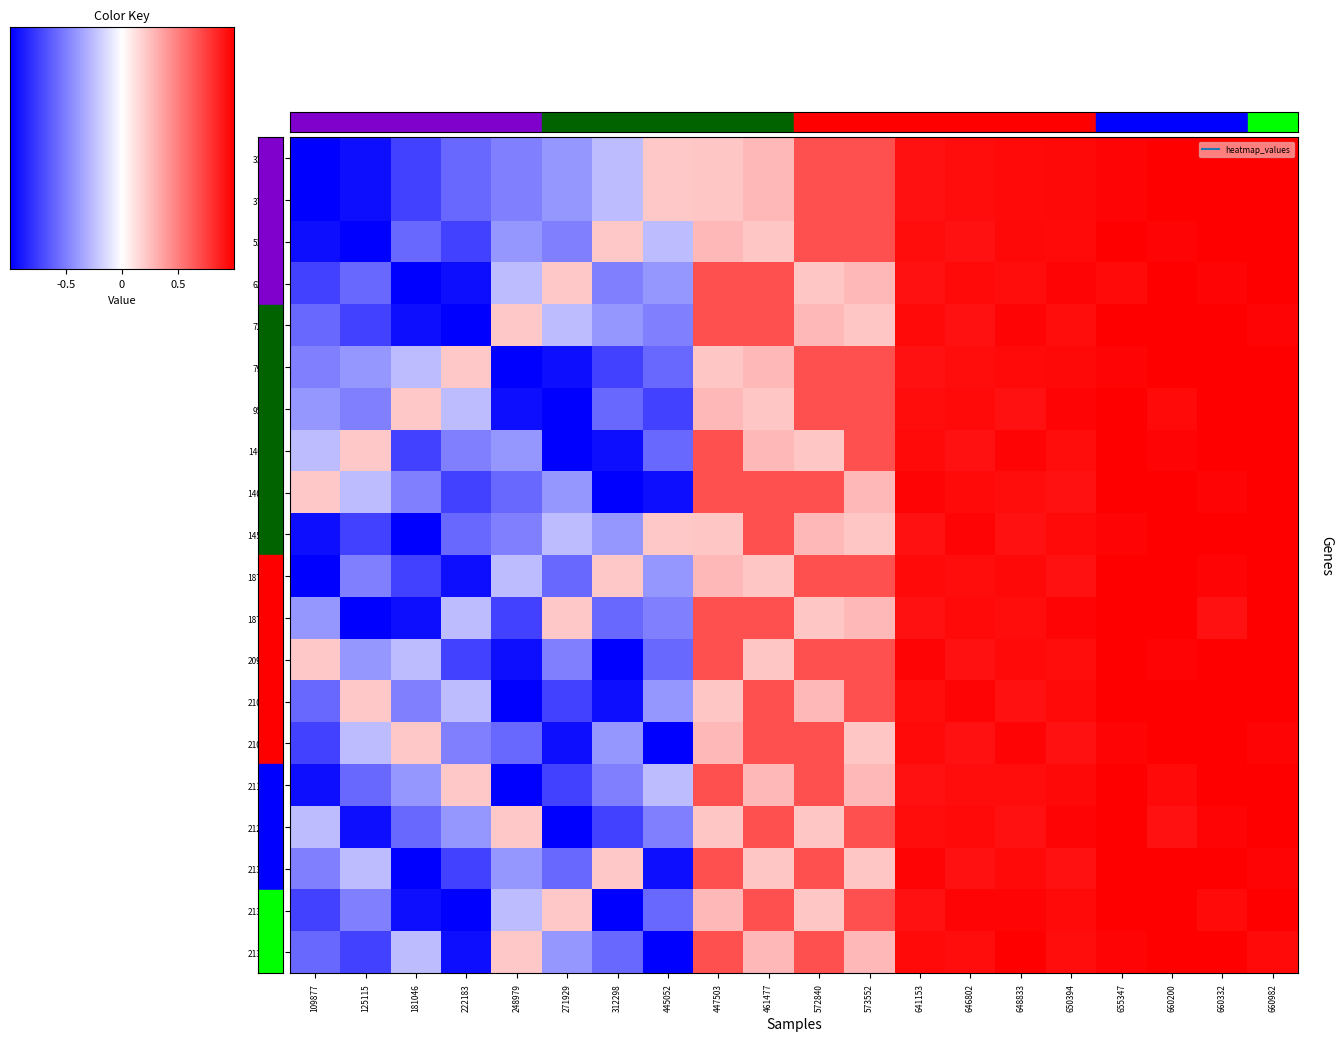

Where does the 794150 series first go above 0?

222183